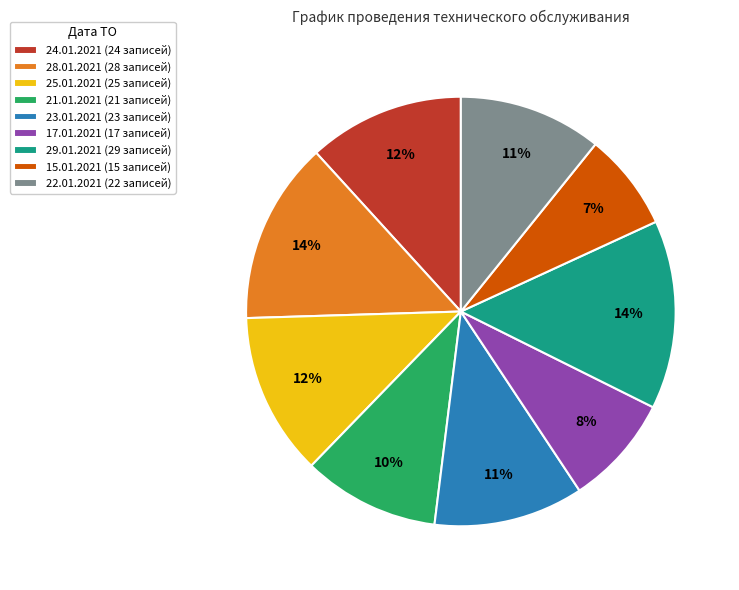

Does 29.01.2021 (29 записей) represent more than half of the total?

No